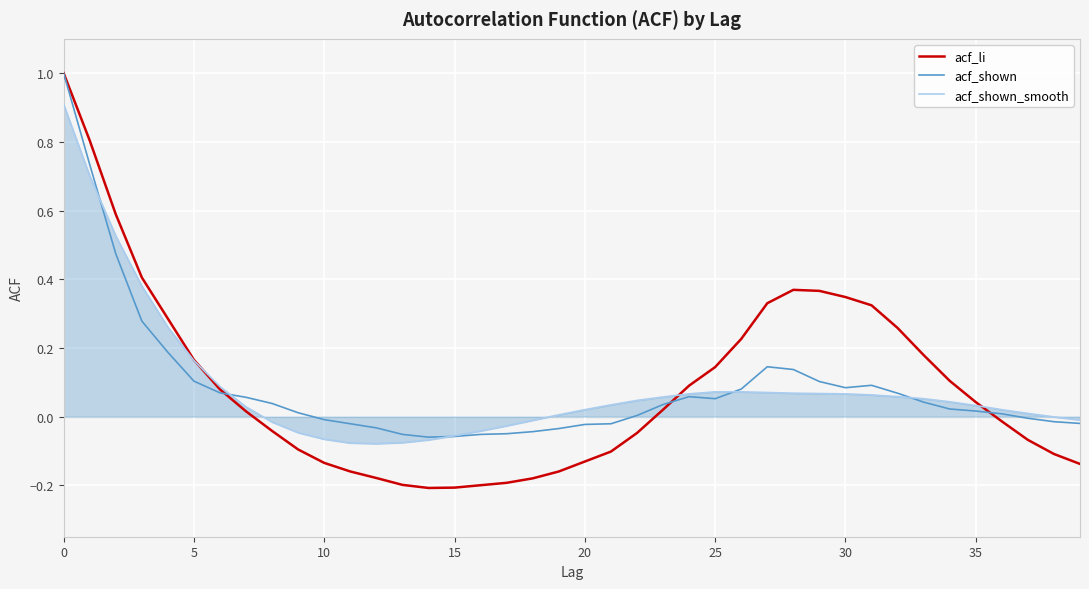

Which series has the widest spread of values?

acf_li